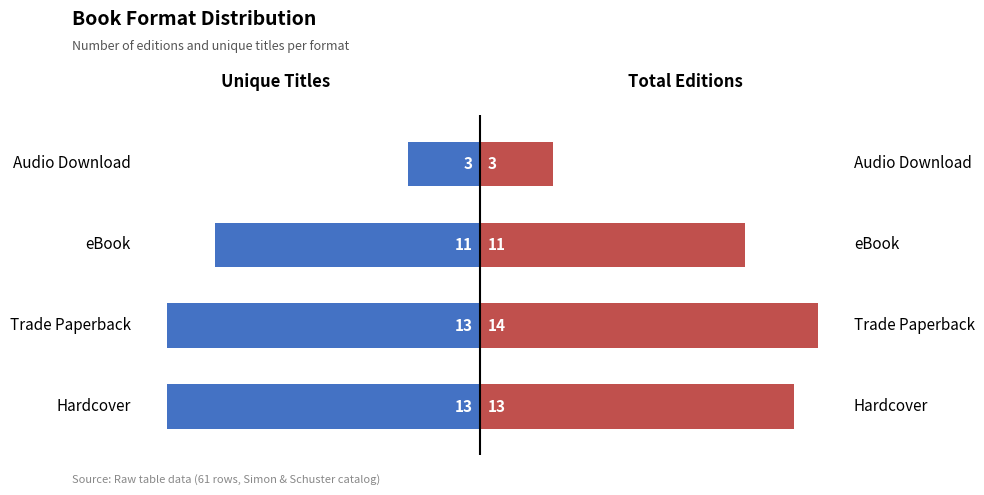

Is the value of Total Editions at 0 greater than the value of Unique Titles at 2?

Yes